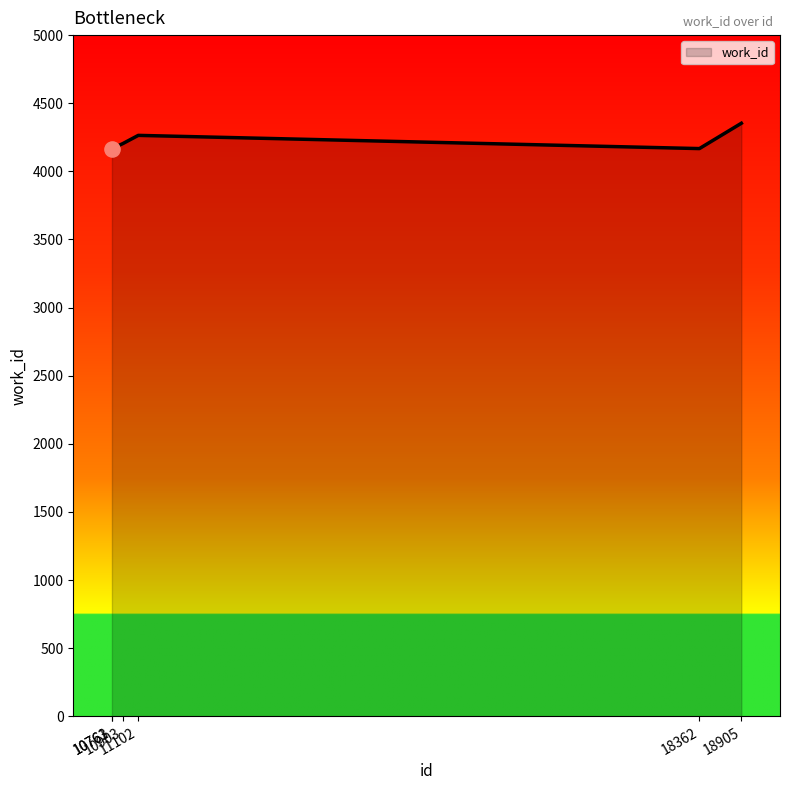

What is the difference between the maximum and minimum values?

186